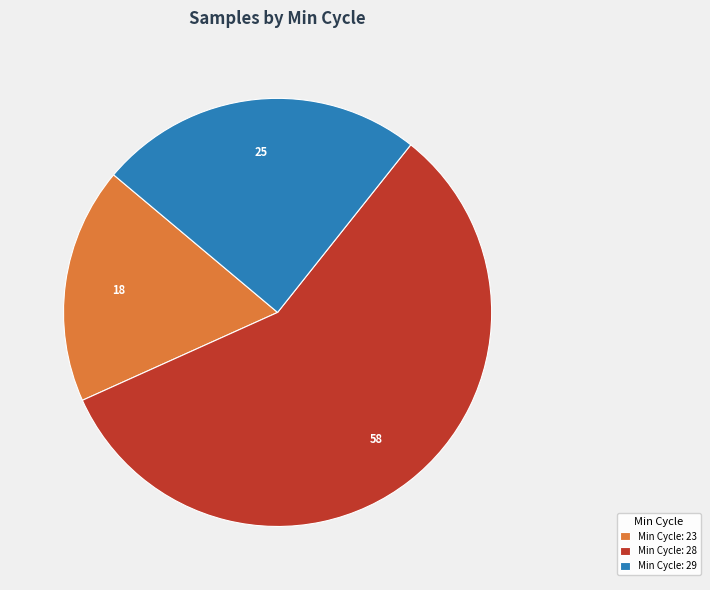

The Min Cycle: 28 slice represents 58% of the pie. True or false?

True